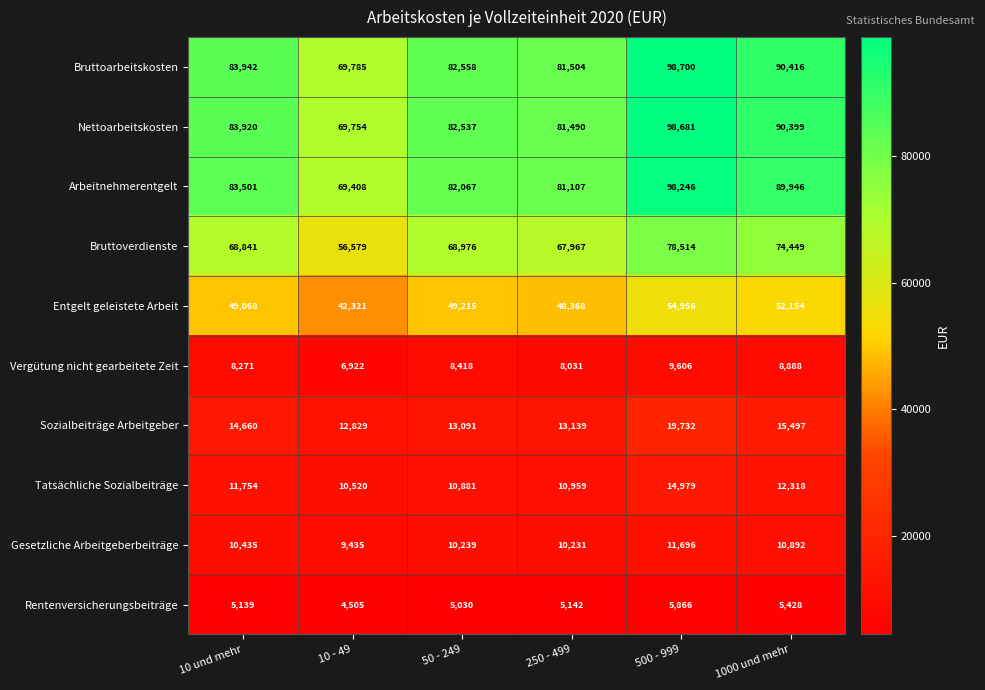

The Vergütung nicht gearbeitete Zeit series shows 12284 at 10 - 49. True or false?

False